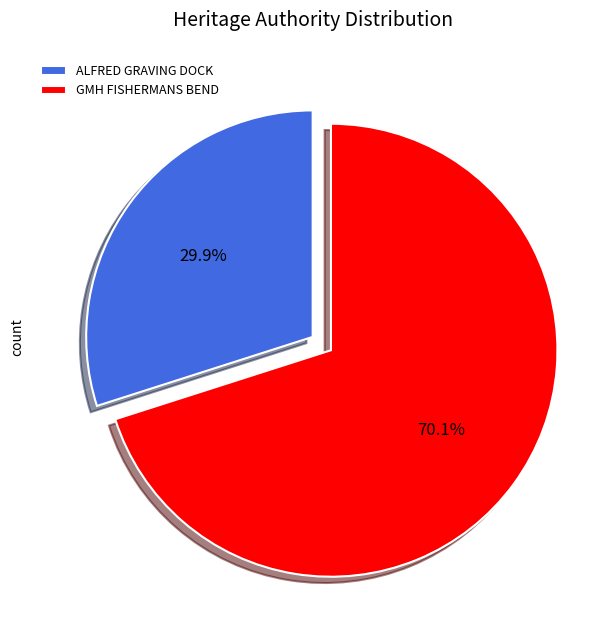

What percentage is NOT represented by ALFRED GRAVING DOCK?

70.1%